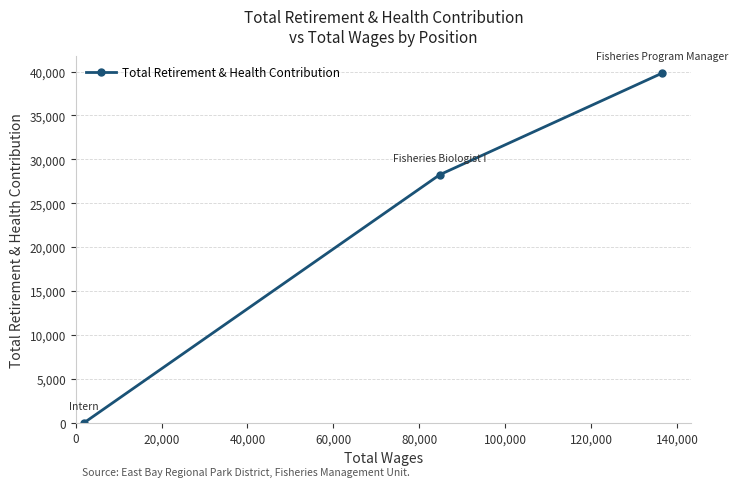

What is the sum of all values?

68080